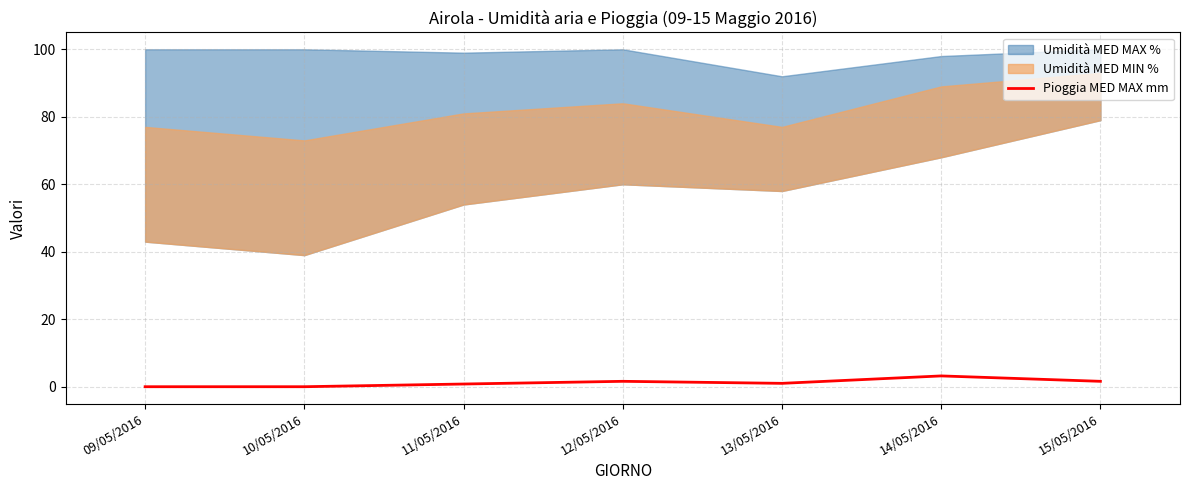

True or false: the data shows 1.6 at 15/05/2016.

True